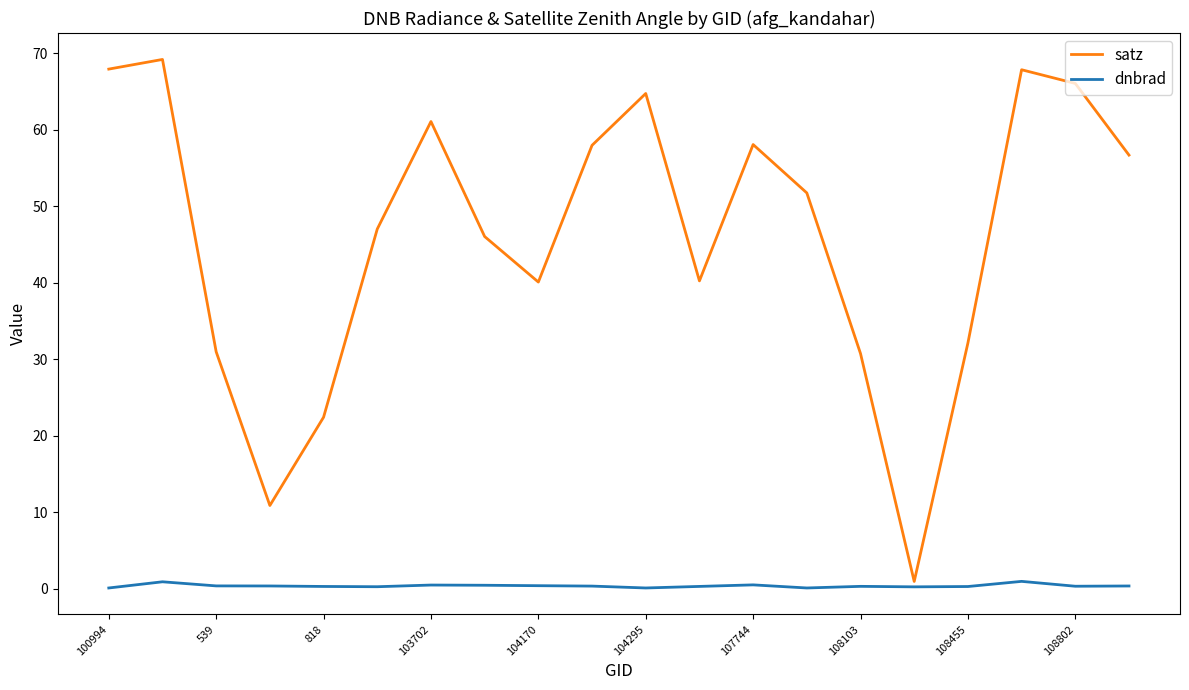

How many series are shown in this chart?

2